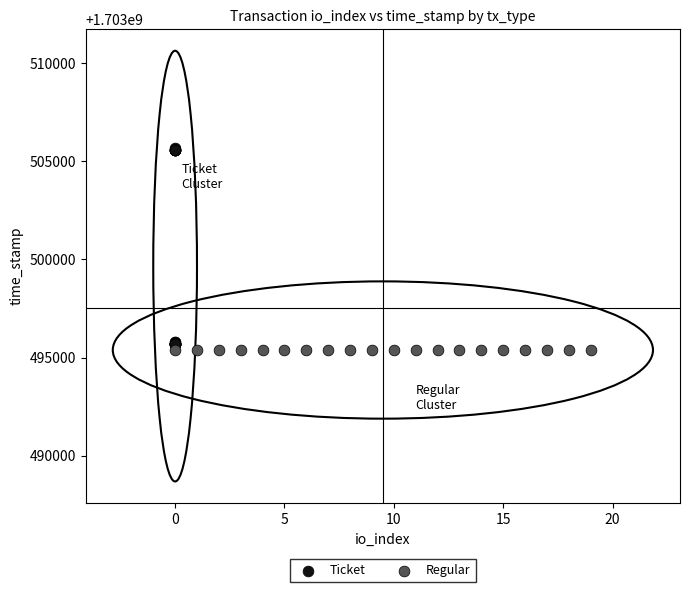

Which series contains the lowest Y value?

Regular